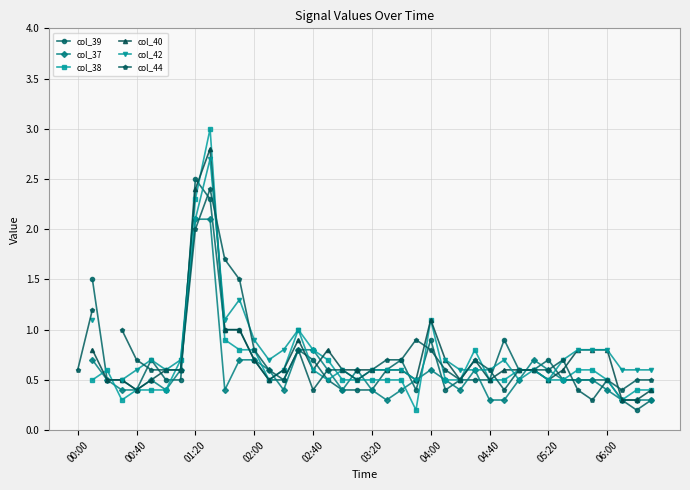

Rank the series by their average value, from lowest to highest.

col_39, col_37, col_38, col_40, col_42, col_44